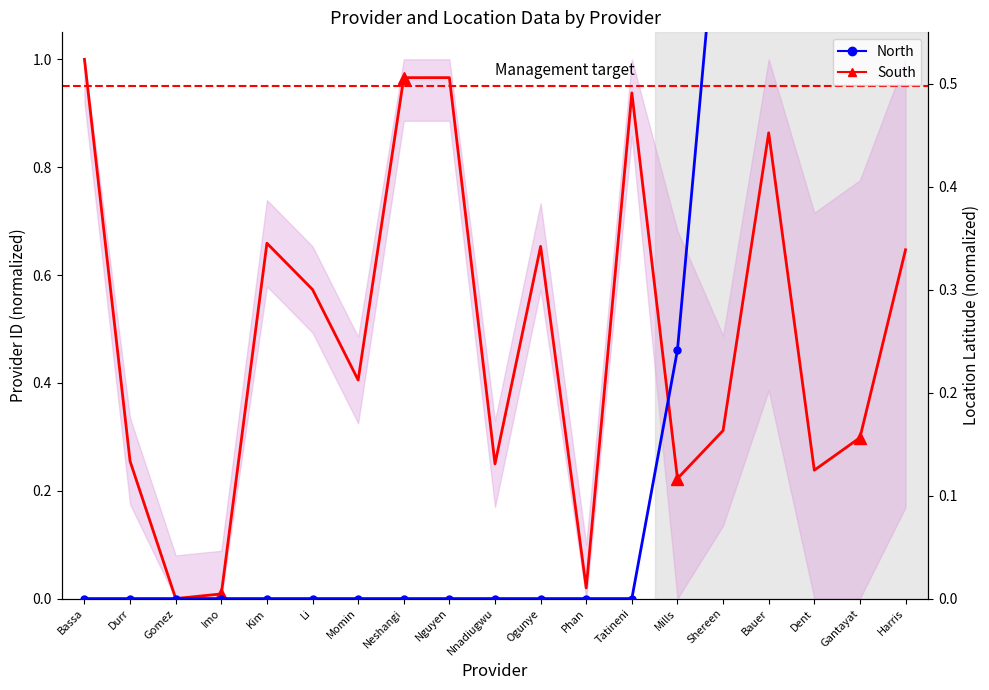

Between which two adjacent categories do South and North first intersect?

Tatineni and Mills